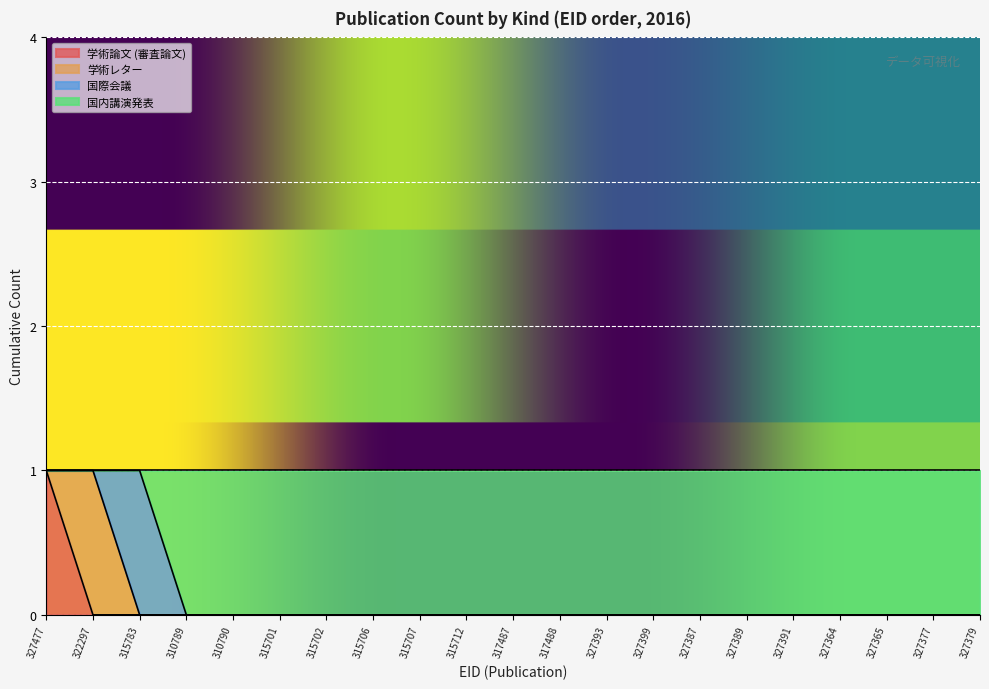

Between 327389 and 327379, which series saw the biggest shift?

学術論文 (審査論文)